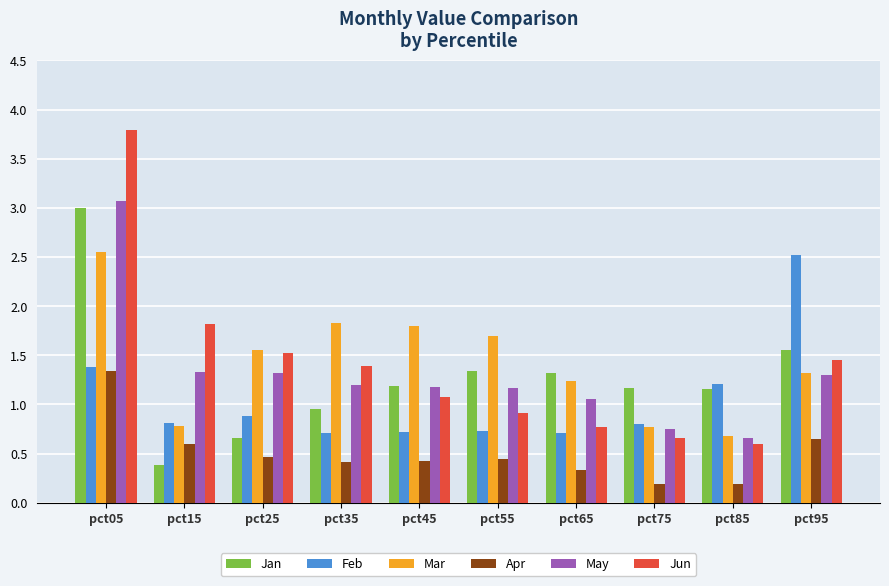

The value of Mar at pct45 is 1.2. True or false?

False